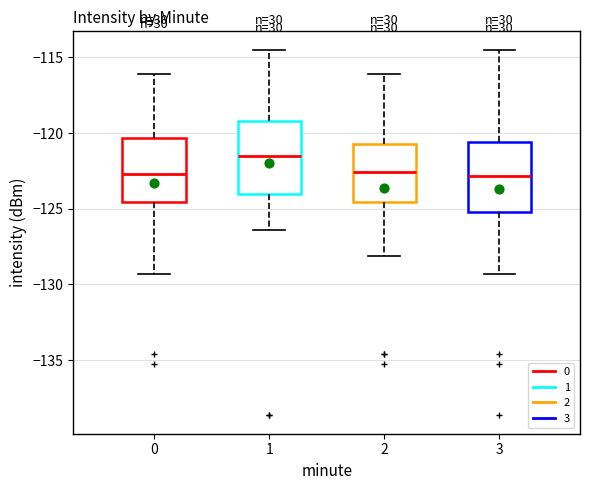

Reading left to right, read every box against the y-axis: the position of its median line, the range the box covers, and the ends of its whiskers. The values are not printed on the chart, so give them approximately, as read against the axis.

0: median -122.5, box -124.5 to -120.5, whiskers -129.5 to -116.0
1: median -121.5, box -124.0 to -119.0, whiskers -126.5 to -114.5
2: median -122.5, box -124.5 to -120.5, whiskers -128.0 to -116.0
3: median -123.0, box -125.0 to -120.5, whiskers -129.5 to -114.5